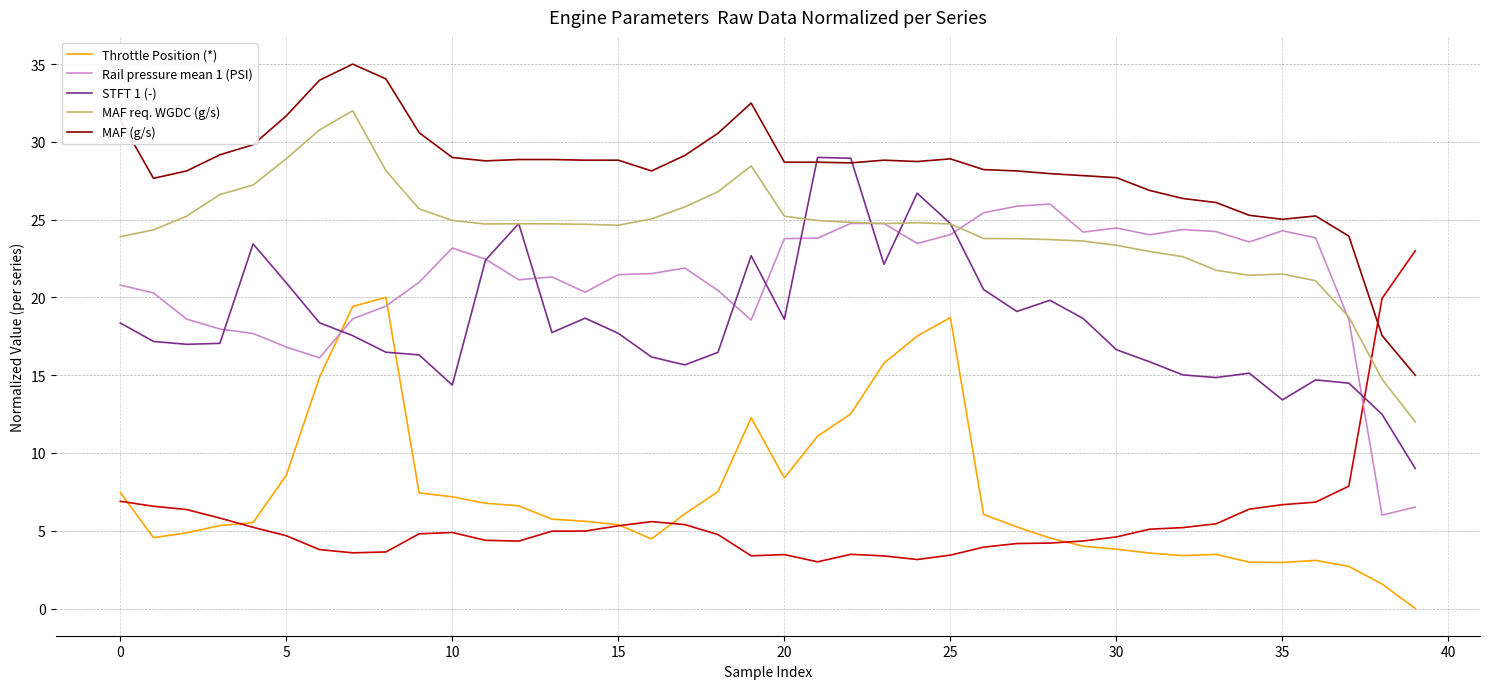

Which series ends up on top after the final intersection of MAF (g/s) and STFT 1 (-)?

MAF (g/s)